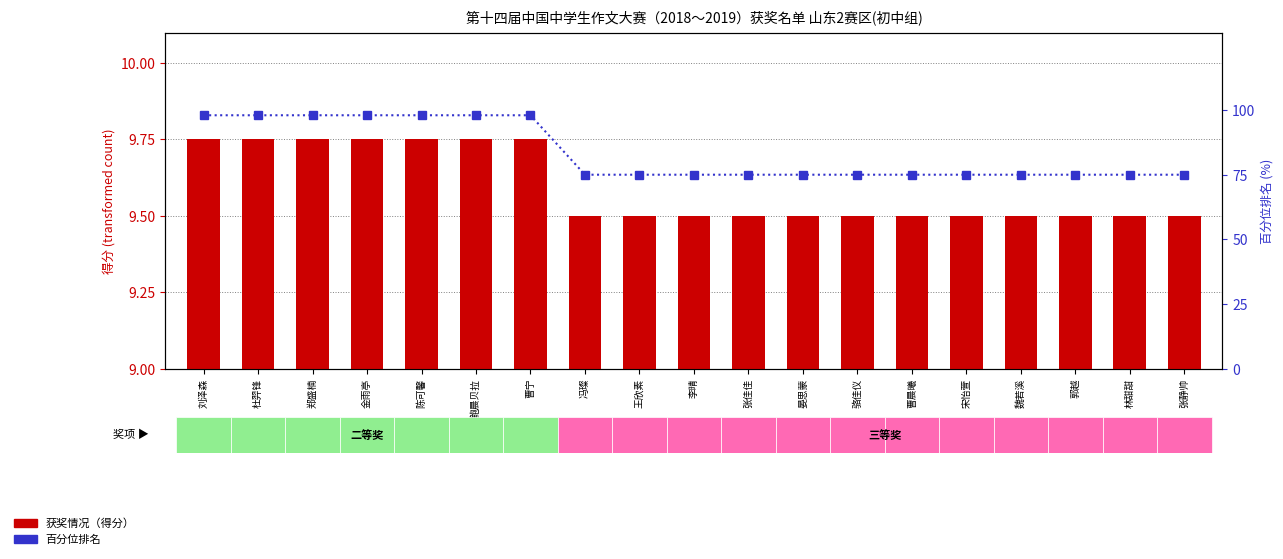

Reading left to right, list all the values displayed in this chart.

获奖情况（得分）: 9.8	9.8	9.8	9.8	9.8	9.8	9.8	9.5	9.5	9.5	9.5	9.5	9.5	9.5	9.5	9.5	9.5	9.5	9.5
百分位排名: 98.0	98.0	98.0	98.0	98.0	98.0	98.0	75.0	75.0	75.0	75.0	75.0	75.0	75.0	75.0	75.0	75.0	75.0	75.0